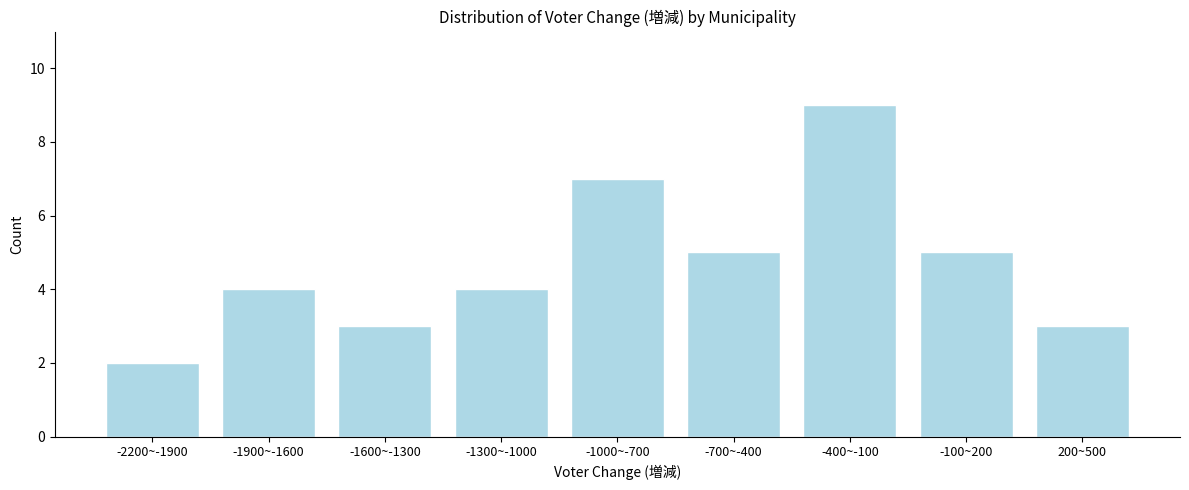

Reading left to right, extract all data points from this chart.

-2200~-1900=2	-1900~-1600=4	-1600~-1300=3	-1300~-1000=4	-1000~-700=7	-700~-400=5	-400~-100=9	-100~200=5	200~500=3